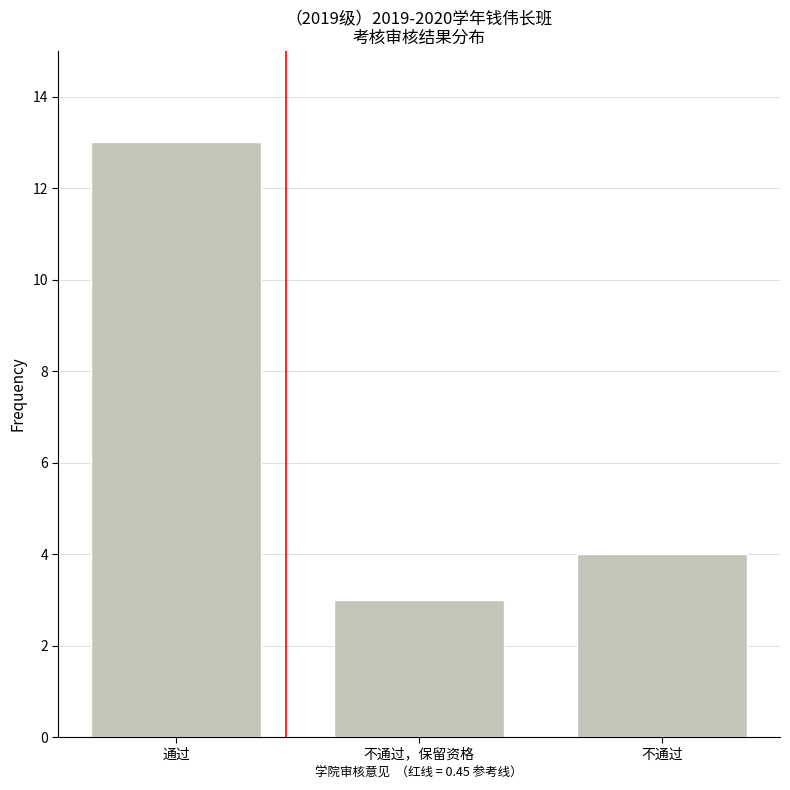

Reading right to left, transcribe all the data shown in this chart.

4	3	13